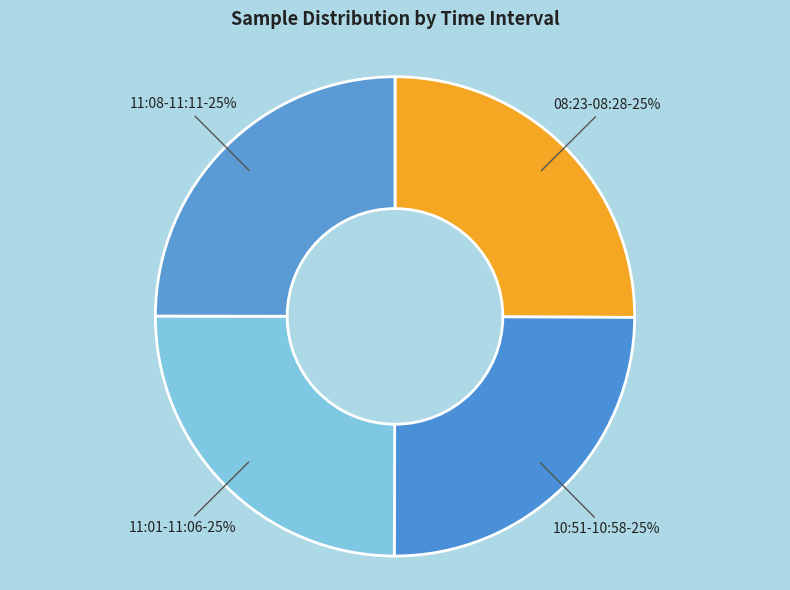

To the nearest percent, what is the average slice percentage?

25%